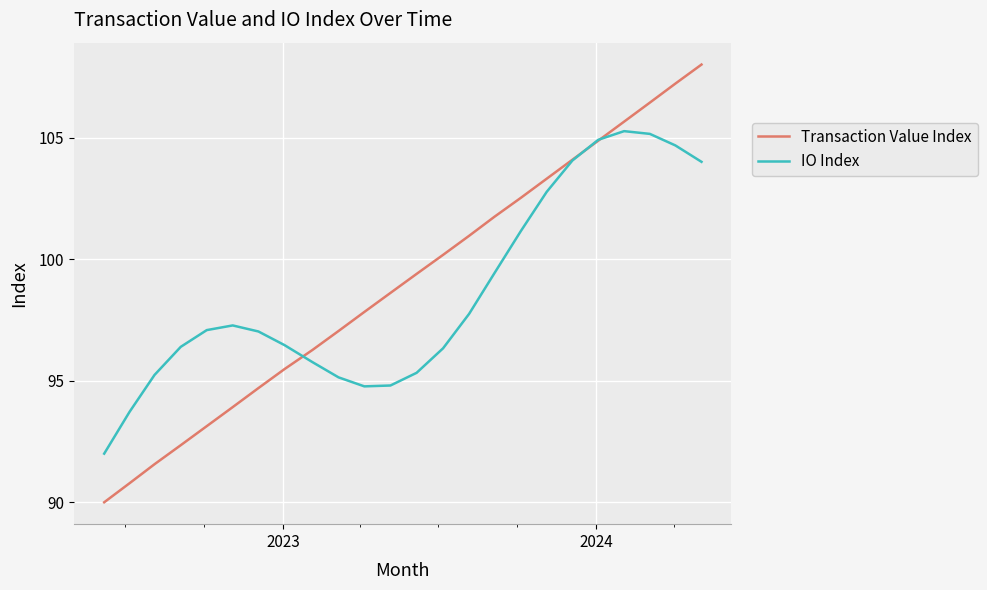

What are all the series names shown in the legend?

Transaction Value Index, IO Index